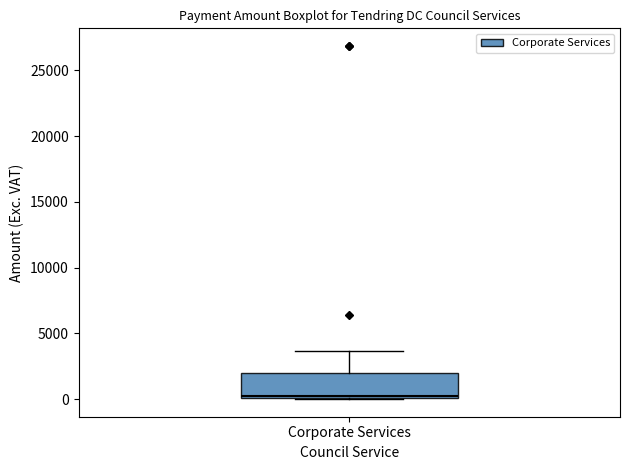

Transcribe this box plot: give where the median line is, the range the box spans, and where the two whiskers end, as read against the y-axis. The values are not printed on the chart, so give them approximately, as read against the axis.

median 500, box 0 to 2000, whiskers 0 to 3500